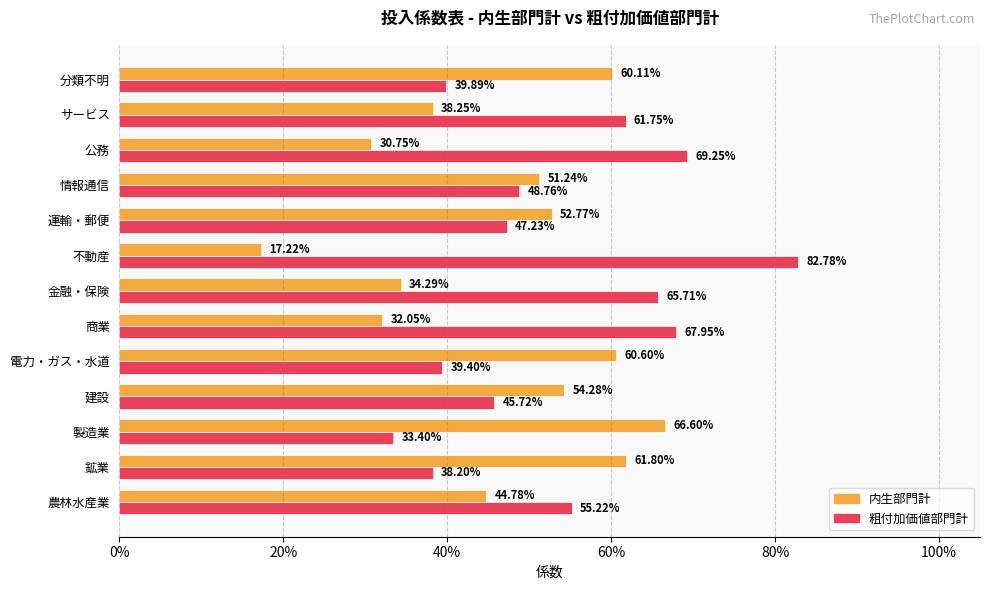

List the series in order of their peak value, highest first.

粗付加価値部門計, 内生部門計